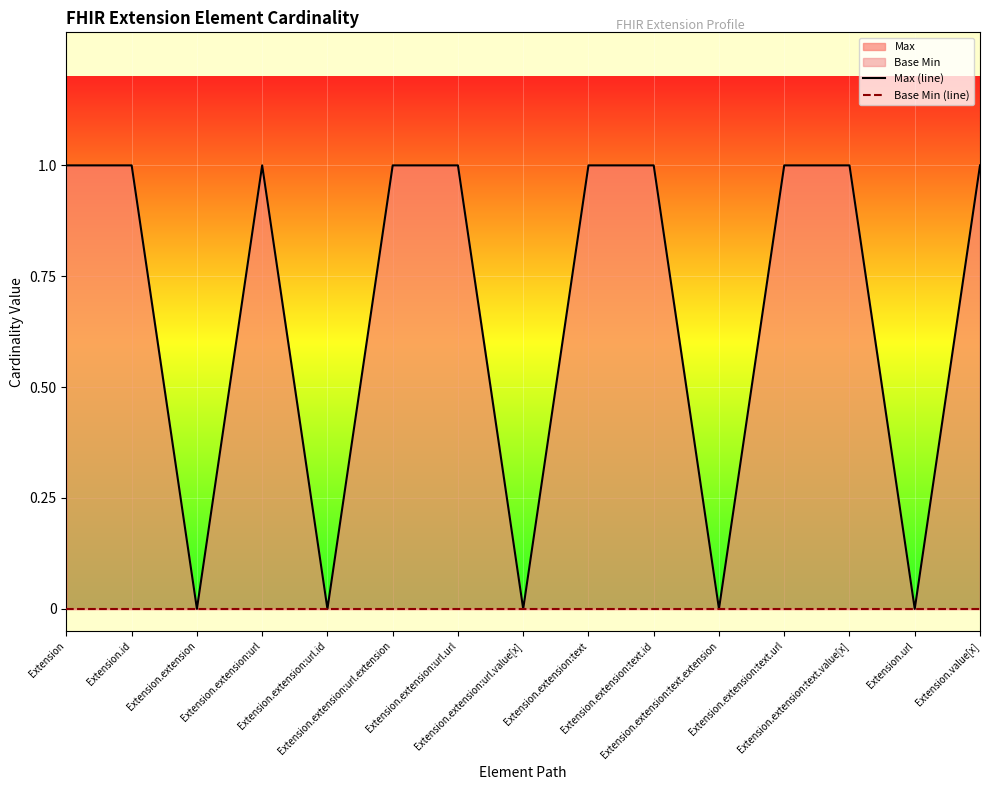

Between Extension.extension:text.url and Extension.extension, which is larger?

Extension.extension:text.url